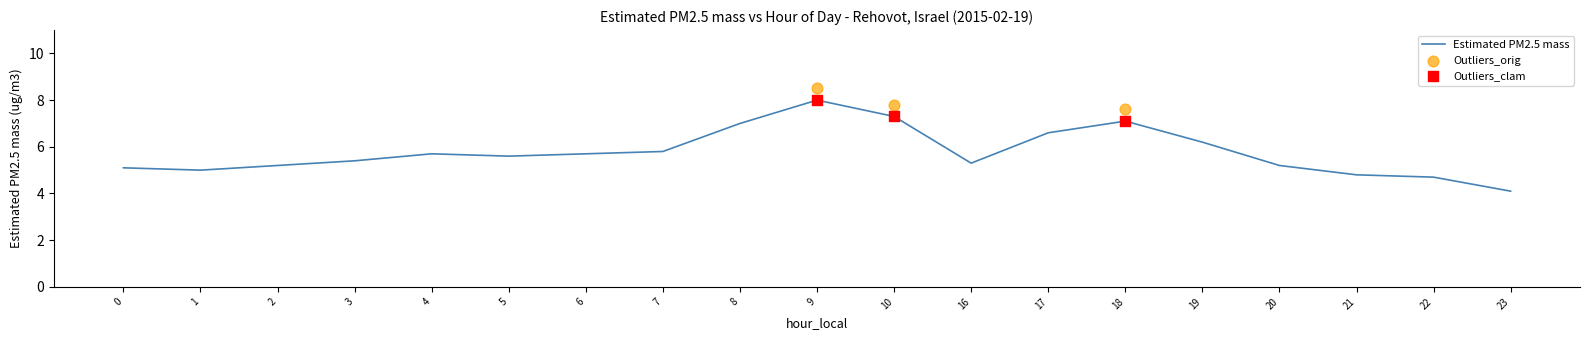

What is the change in value from 8 to 16?

-1.7